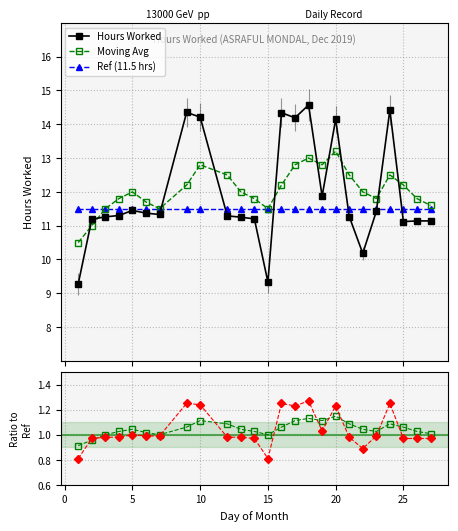

Which series has the largest total across all categories?

Moving Avg